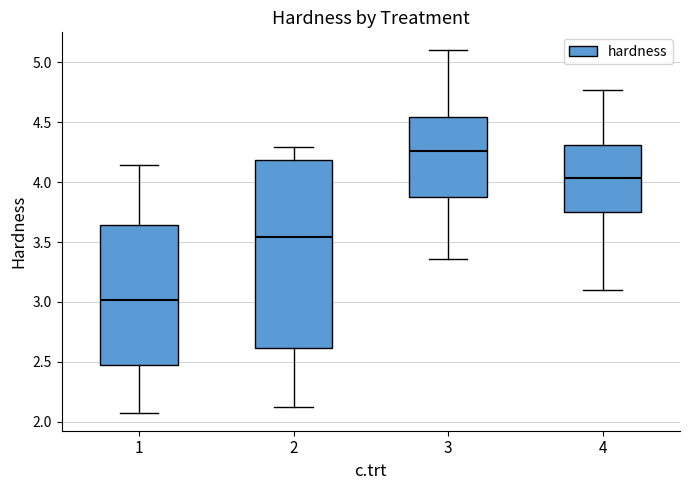

Which box's median line is the lowest?

1